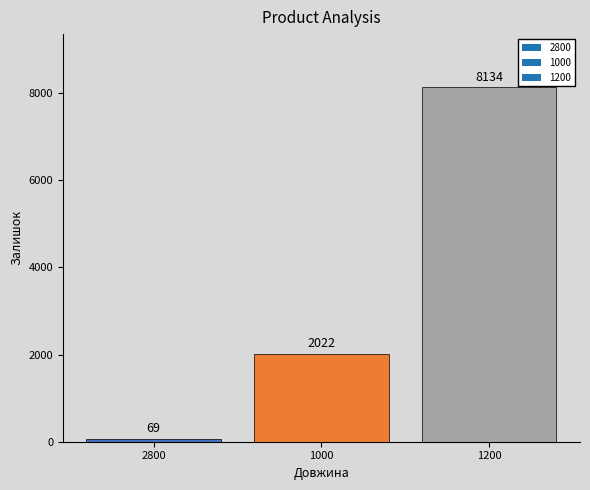

Is it true that the value at 2800 is 69?

True